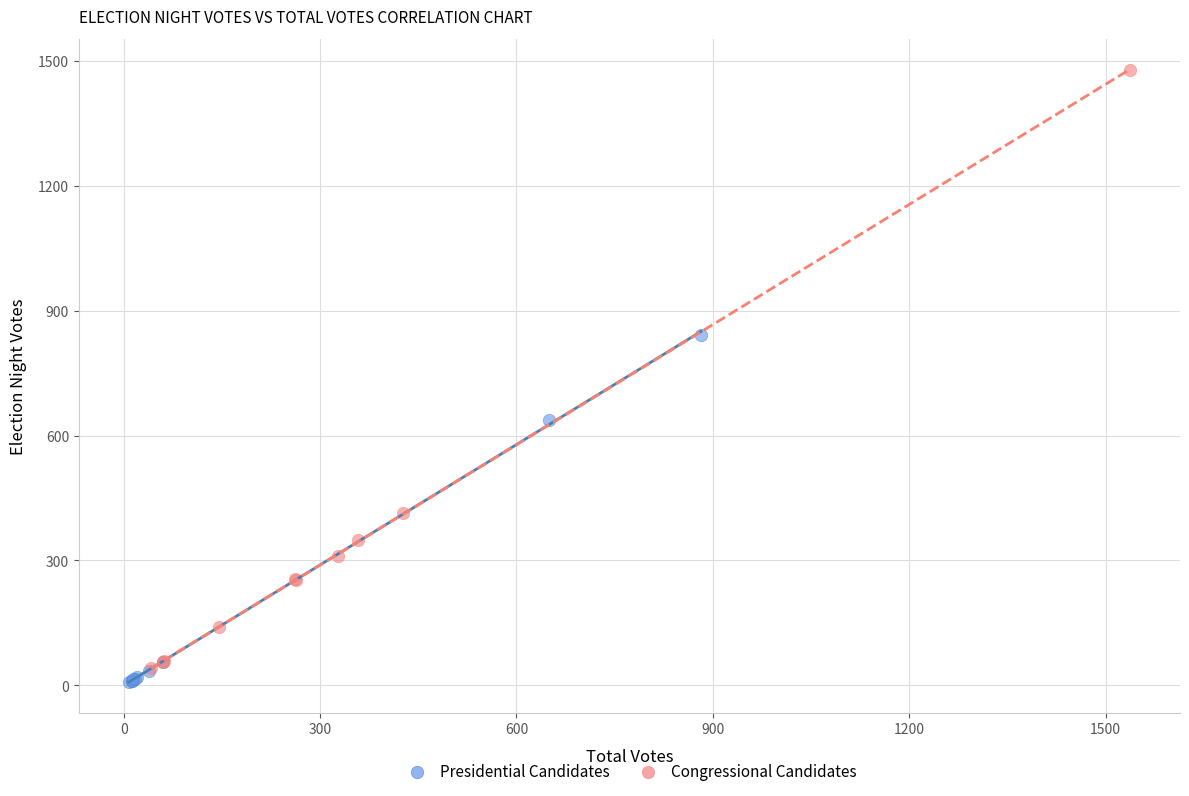

Which series contains the highest Y value?

Congressional Candidates